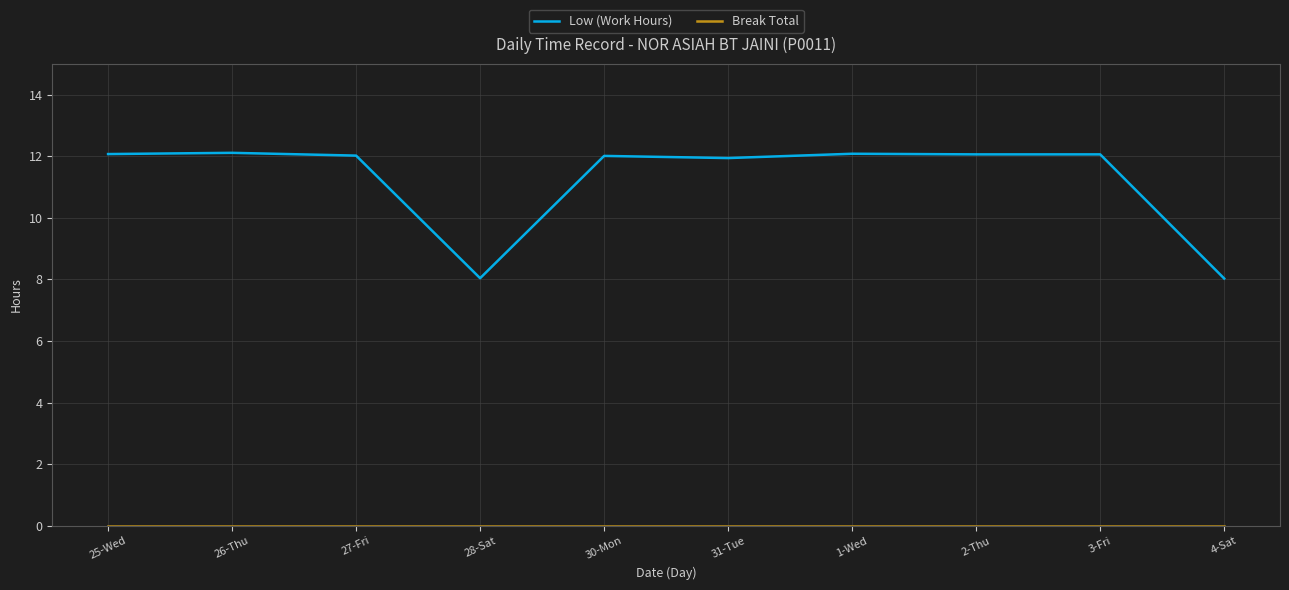

Which series has the largest total across all categories?

Low (Work Hours)